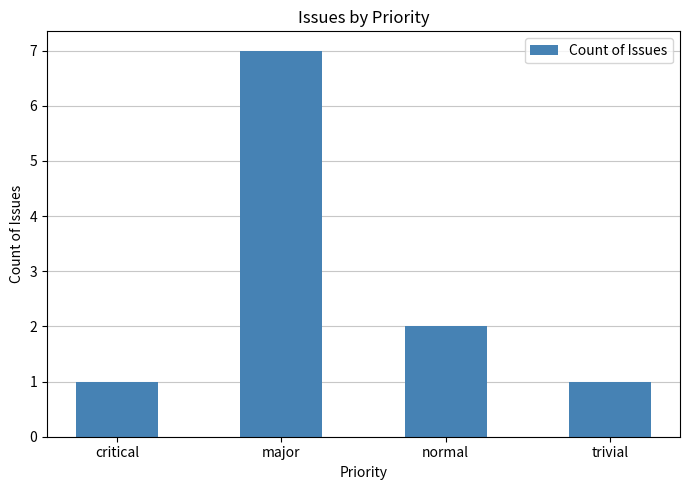

How many series are shown in this chart?

1